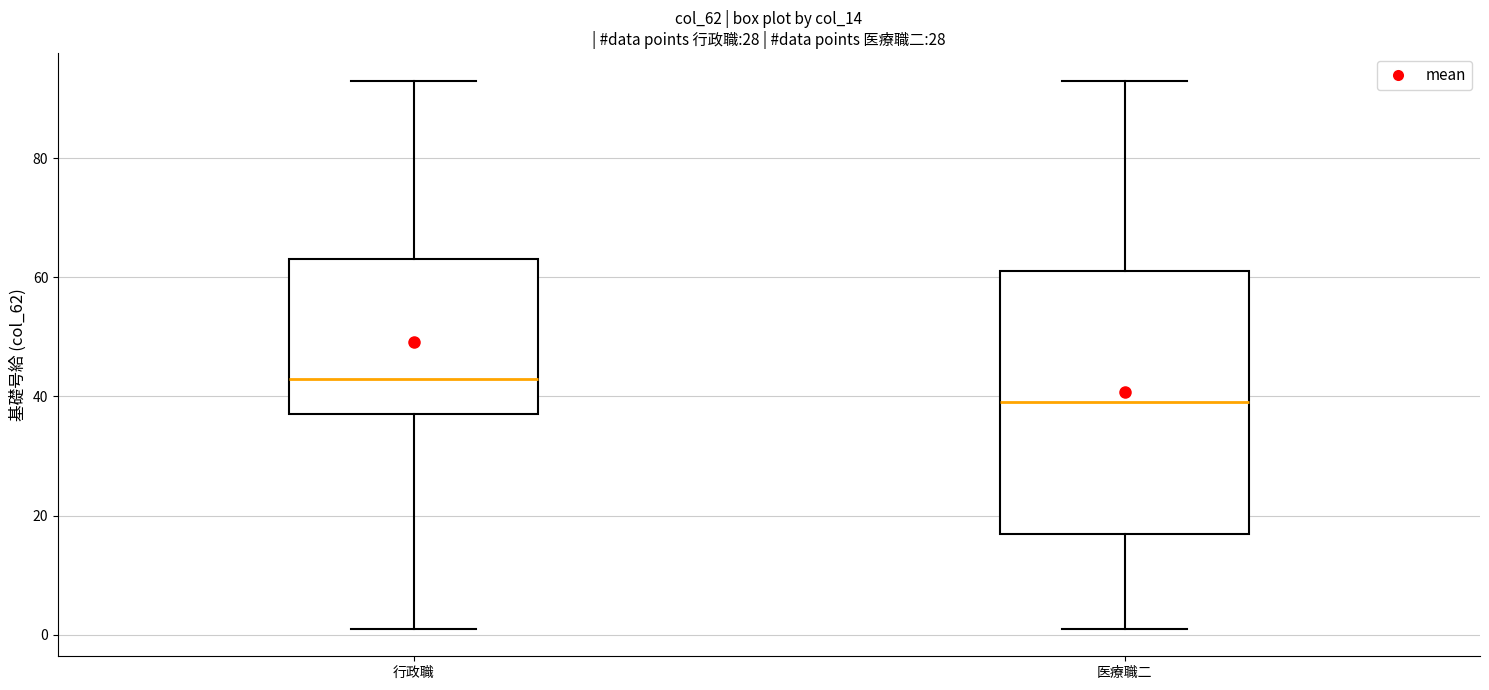

Reading left to right, read every box against the y-axis: the position of its median line, the range the box covers, and the ends of its whiskers. The values are not printed on the chart, so give them approximately, as read against the axis.

行政職: median 44, box 38 to 64, whiskers 2 to 94
医療職二: median 40, box 18 to 62, whiskers 2 to 94